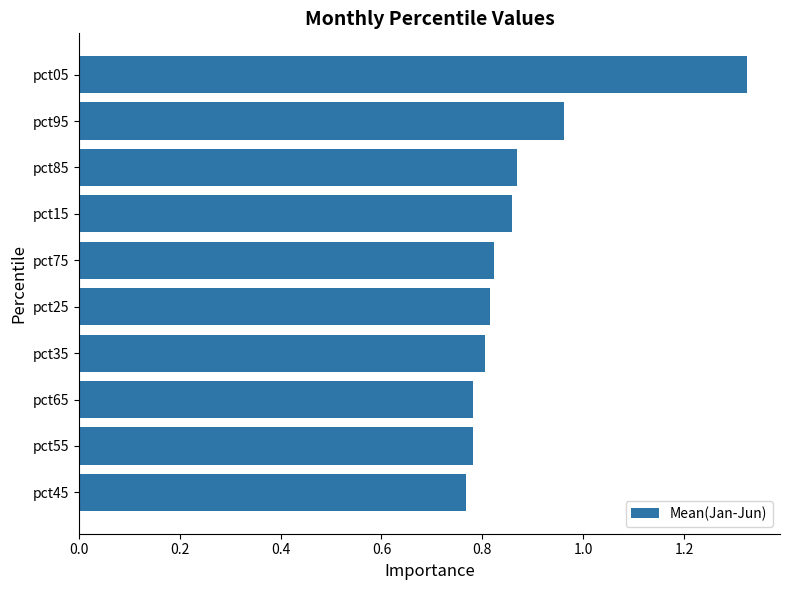

At which label is the value closest to 1?

pct95